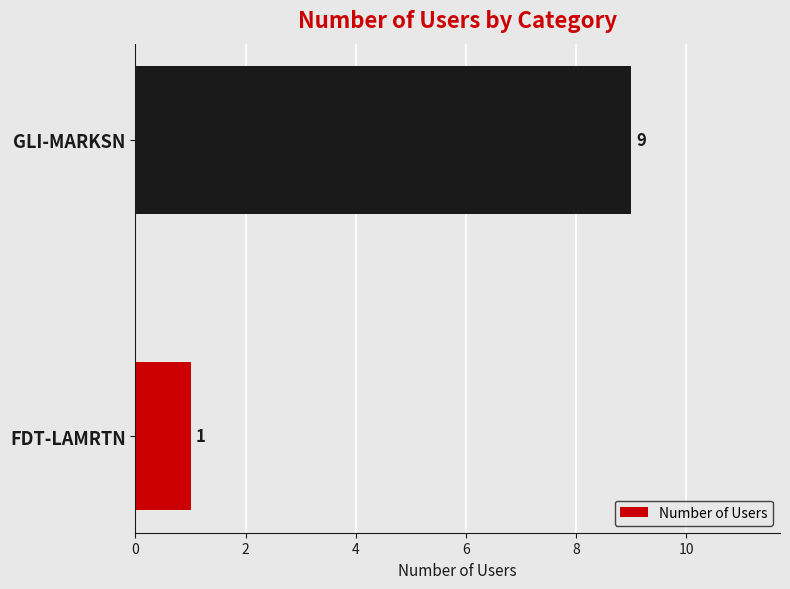

How many values are between 1 and 9?

2